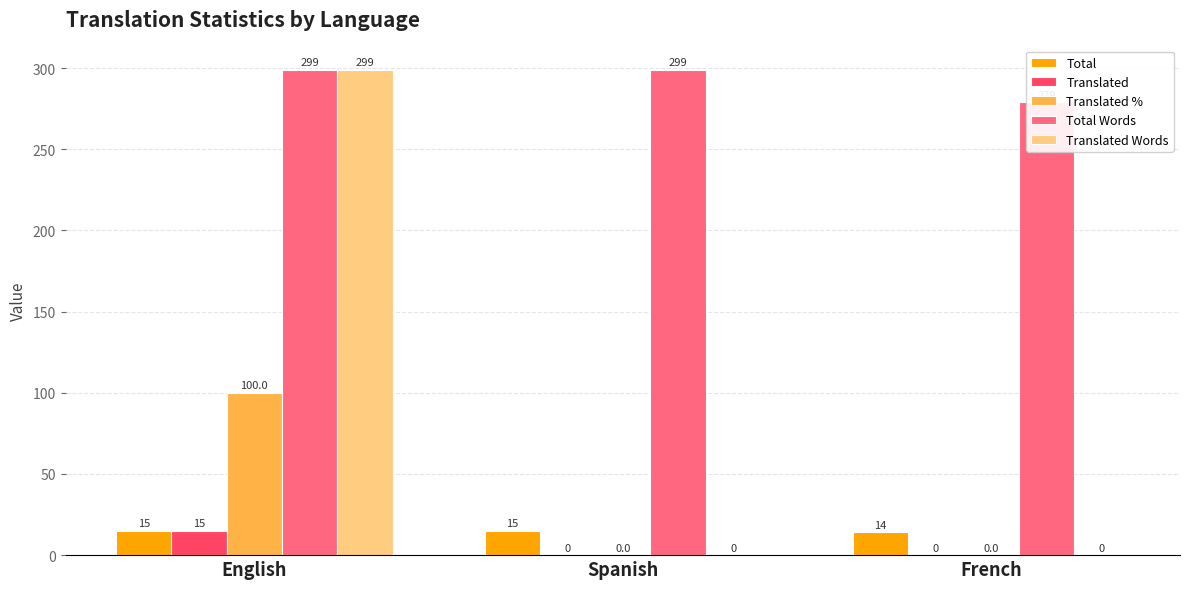

What is the average value of the Total series?

15